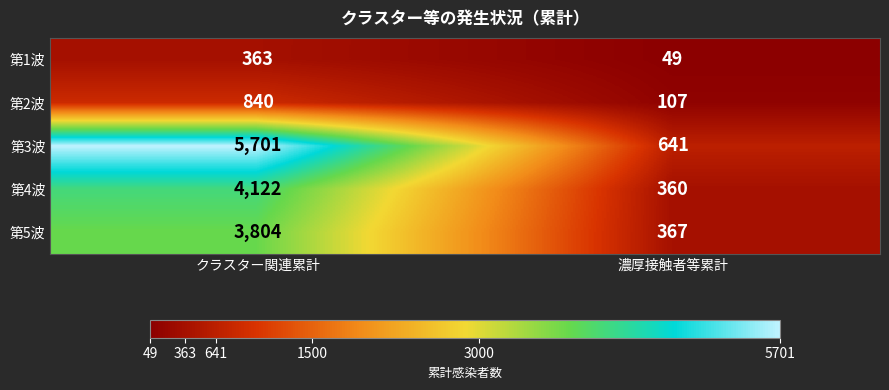

What is the total value across all series at 濃厚接触者等累計?

1524